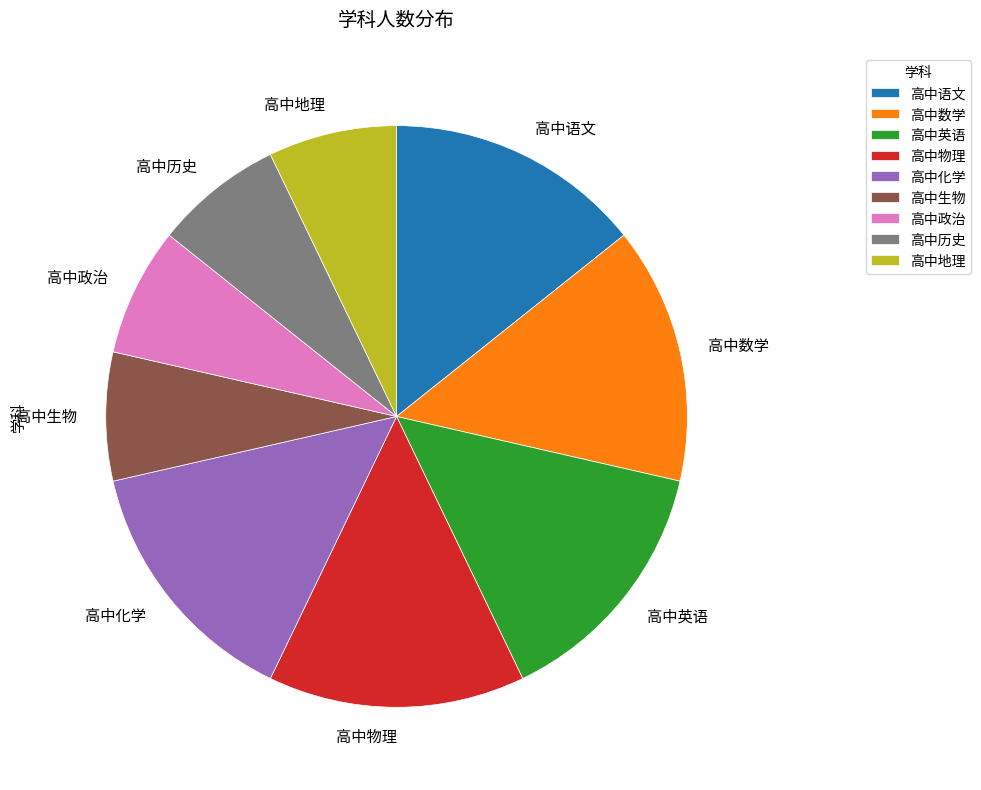

The 高中数学 slice represents 29% of the pie. True or false?

False